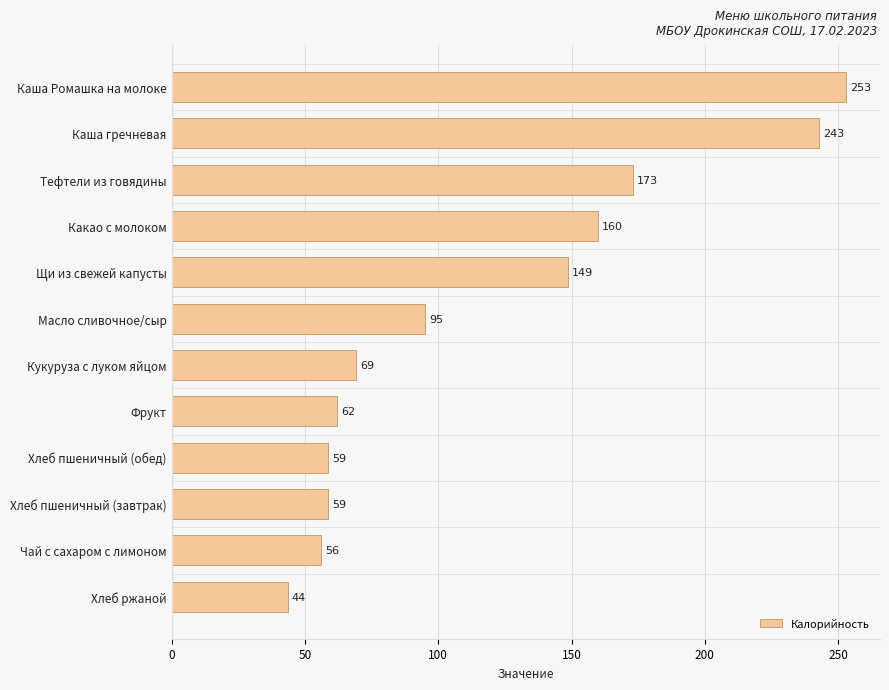

What is the sum of the values at Каша гречневая and Чай с сахаром с лимоном?

299.0